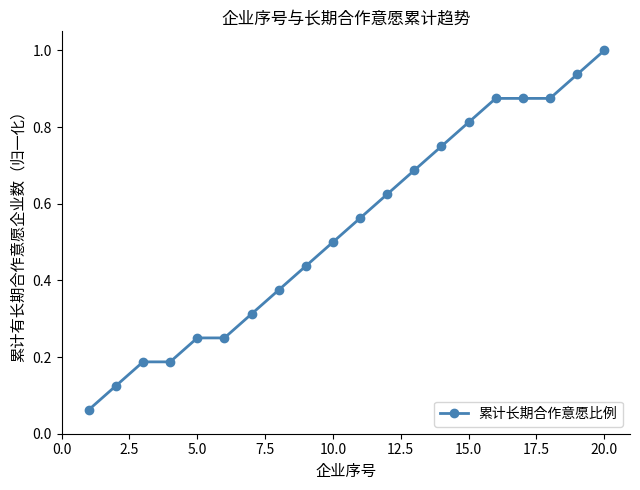

What is the greatest value displayed?

1.0